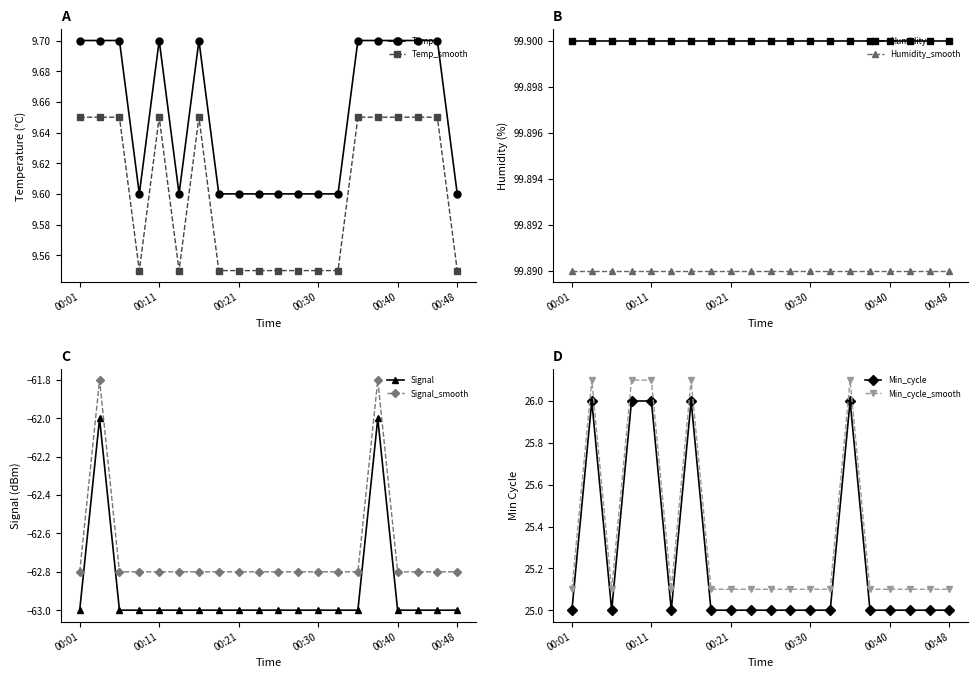

What is the difference between the maximum and second lowest values in the Temp series?

0.1